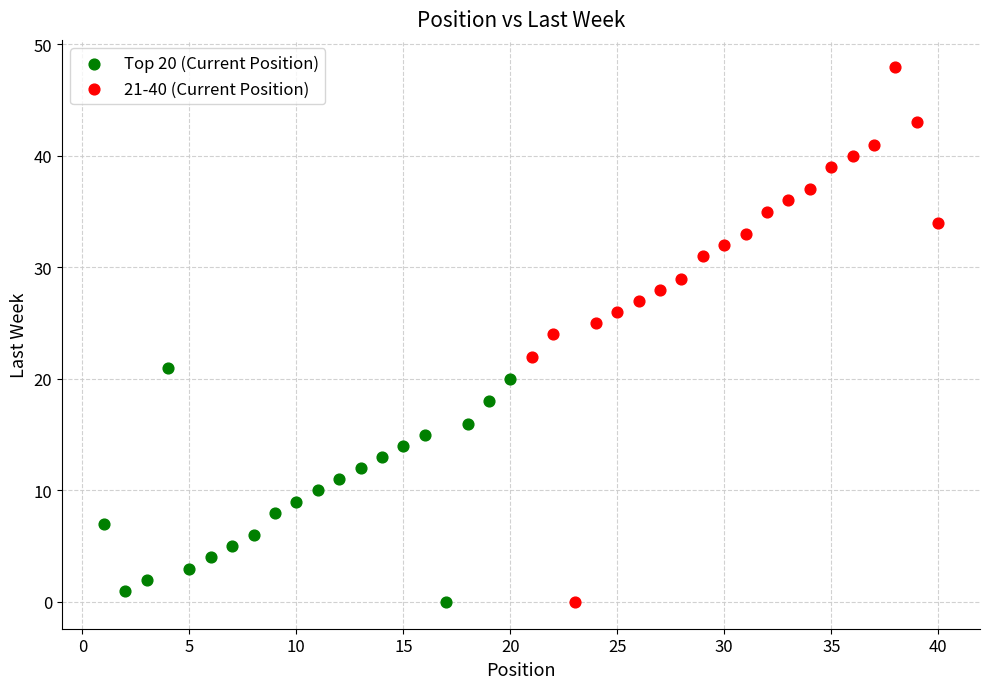

Which series reaches the maximum Y coordinate?

21-40 (Current Position)